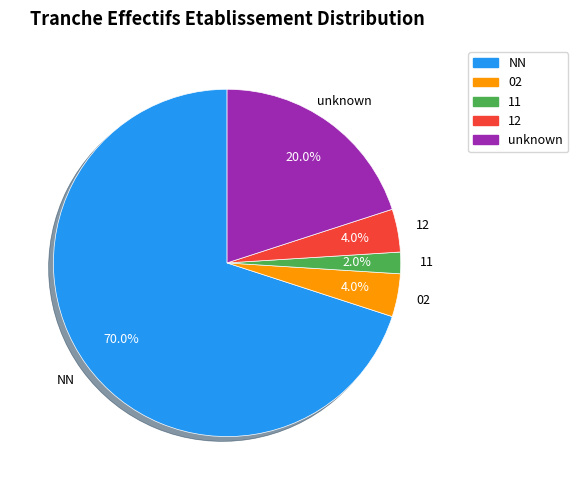

Does any single category account for the majority?

Yes